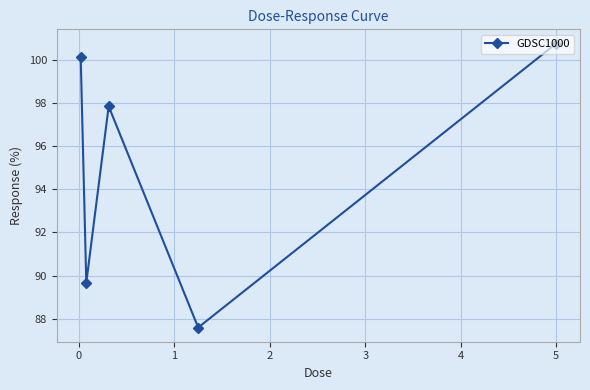

What is the greatest value displayed?

100.7